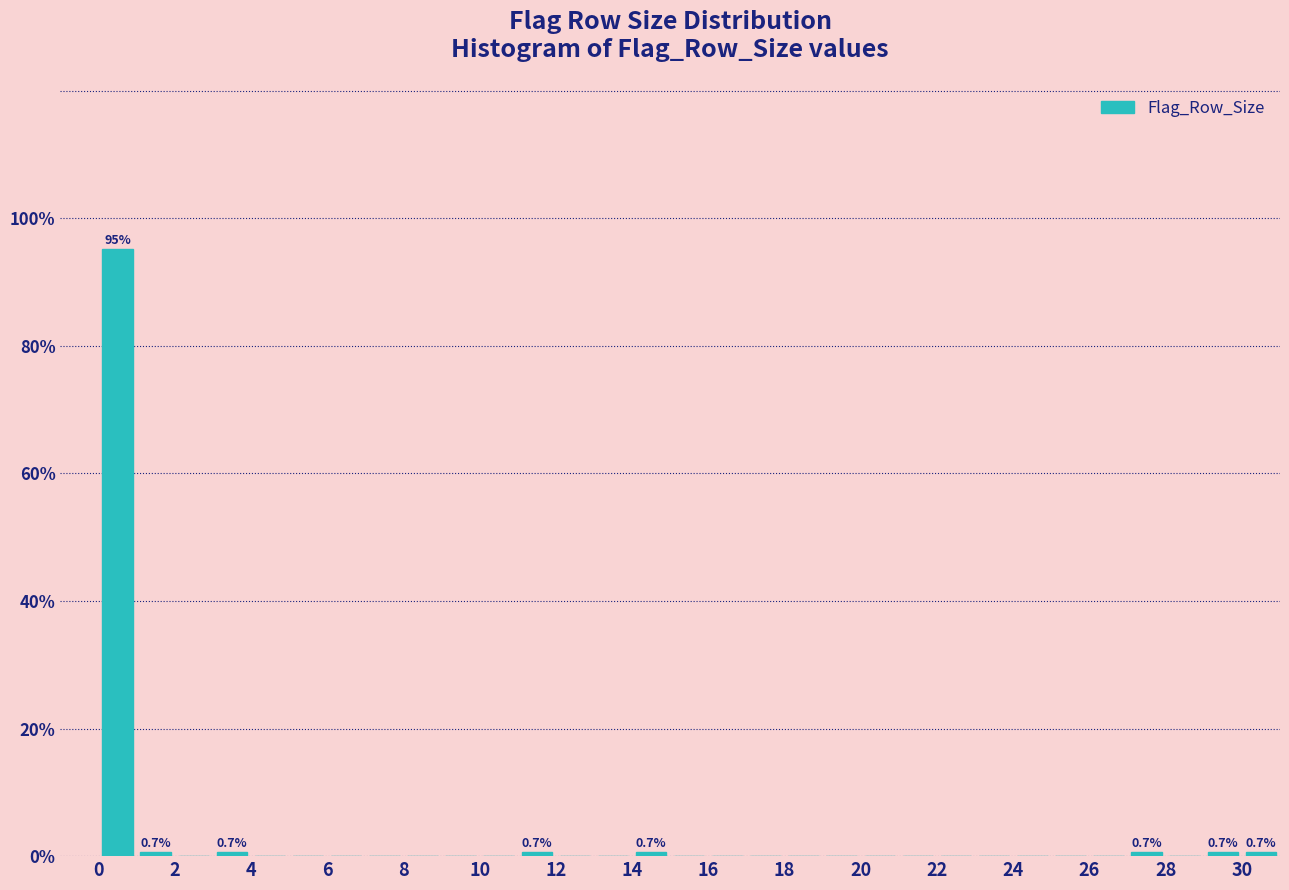

Over which range of the x-axis is the bar tallest?

0 to 1